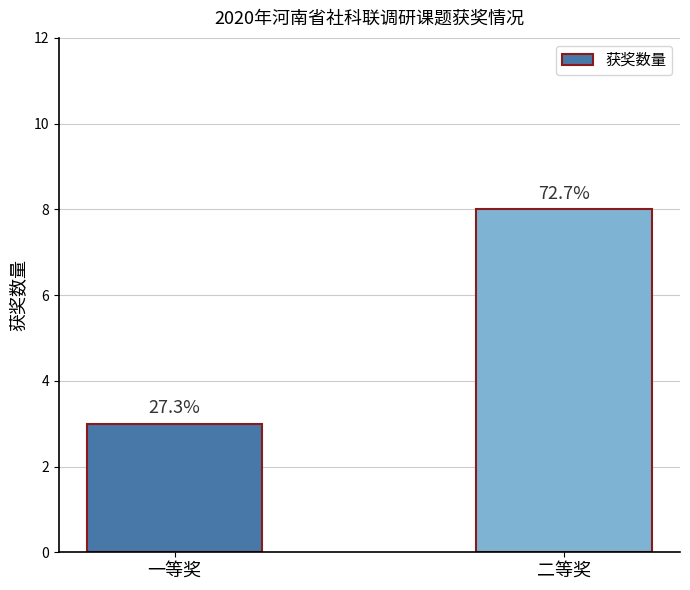

Reading left to right, what are all the values shown in this chart?

3	8